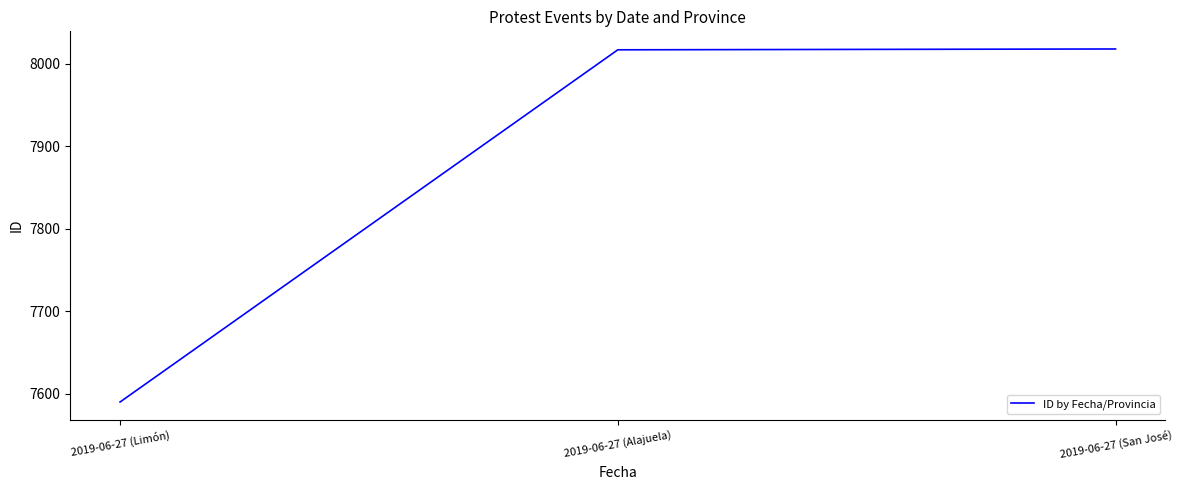

Count the number of data series in this chart.

1